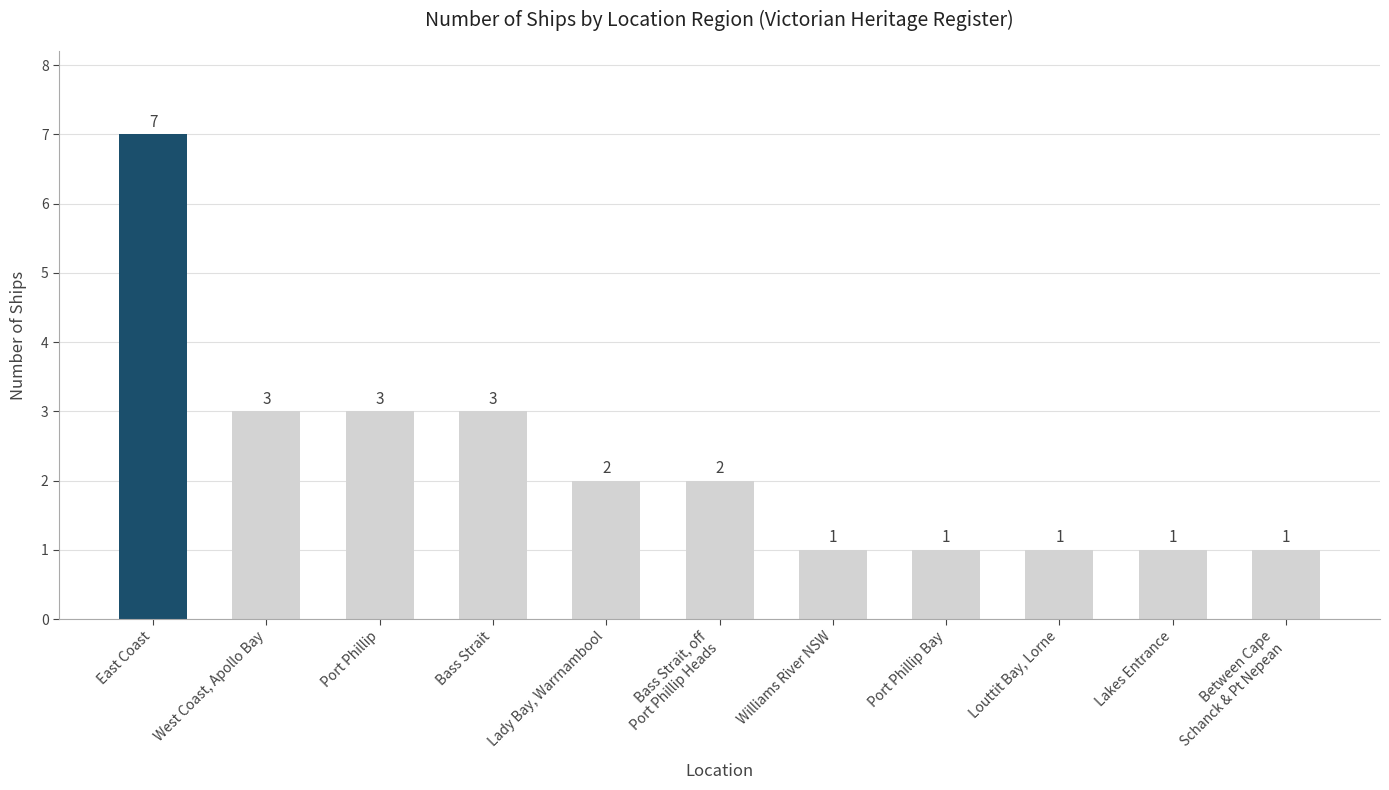

What is the difference between the maximum and minimum values?

6